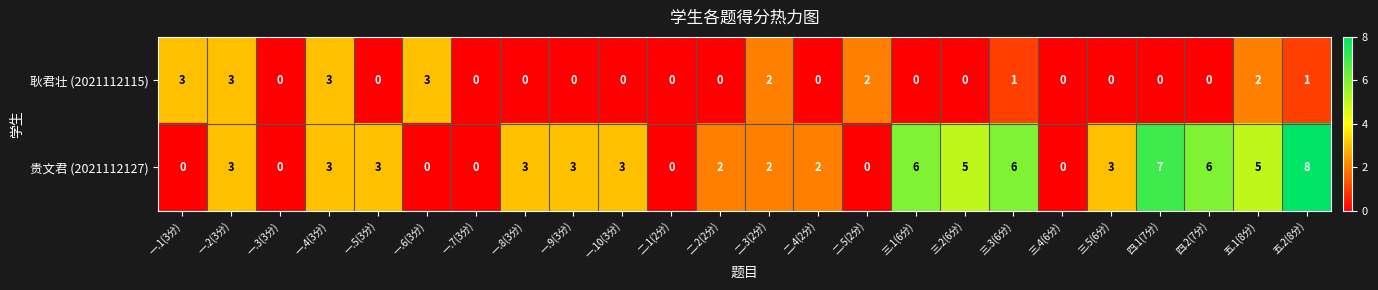

How many values in the 贵文君 (2021112127) series are below 3?

10